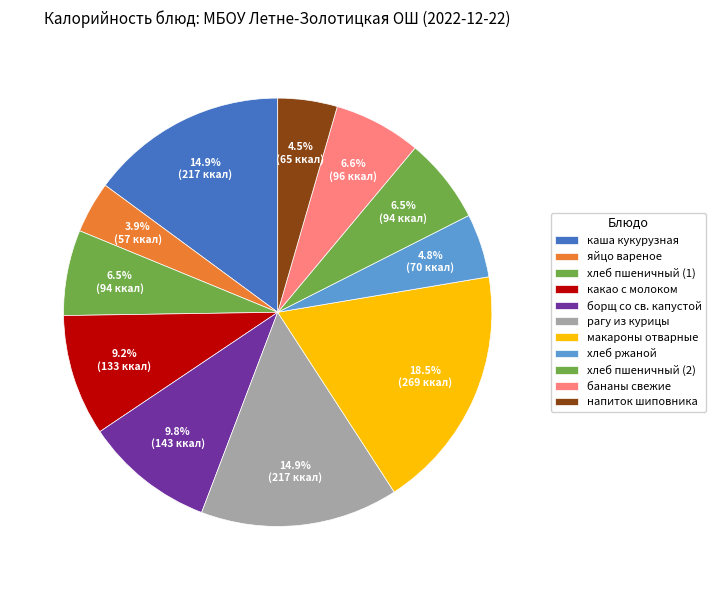

What percentage is the макароны отварные slice, to the nearest percent?

18%